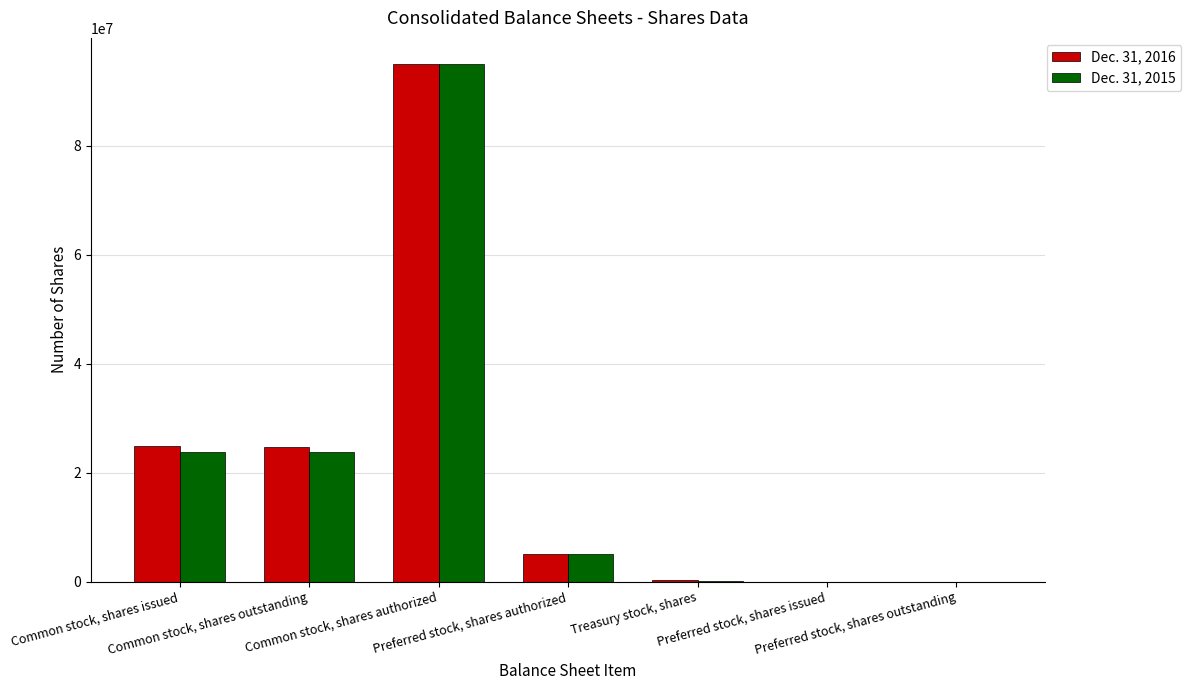

At which label does Dec. 31, 2016 first exceed 5000000?

Common stock, shares issued